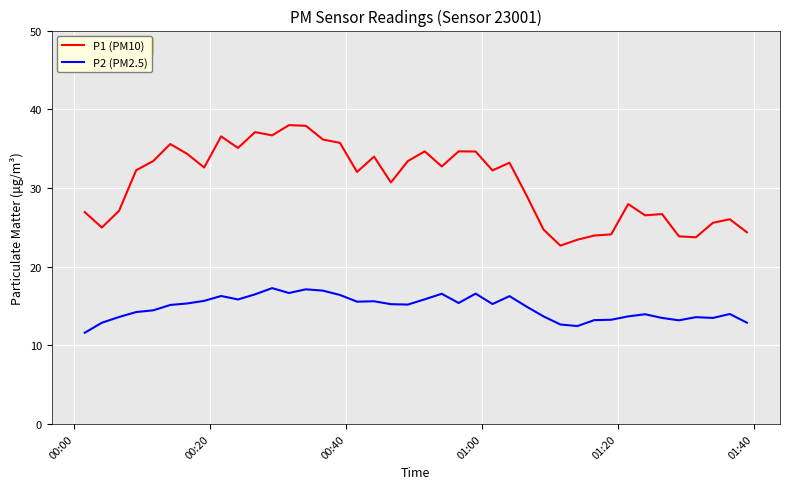

Is this an area chart (filled region under the line)?

No